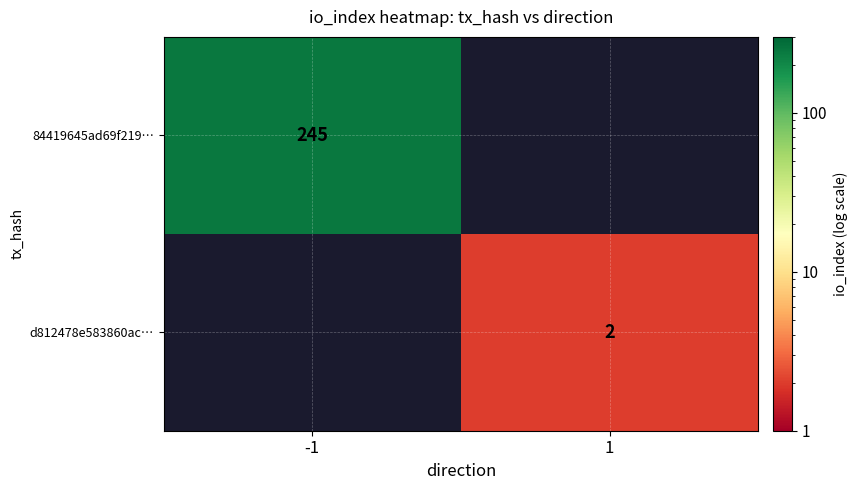

Is it true that 84419645ad69f219… equals 156 at -1?

False